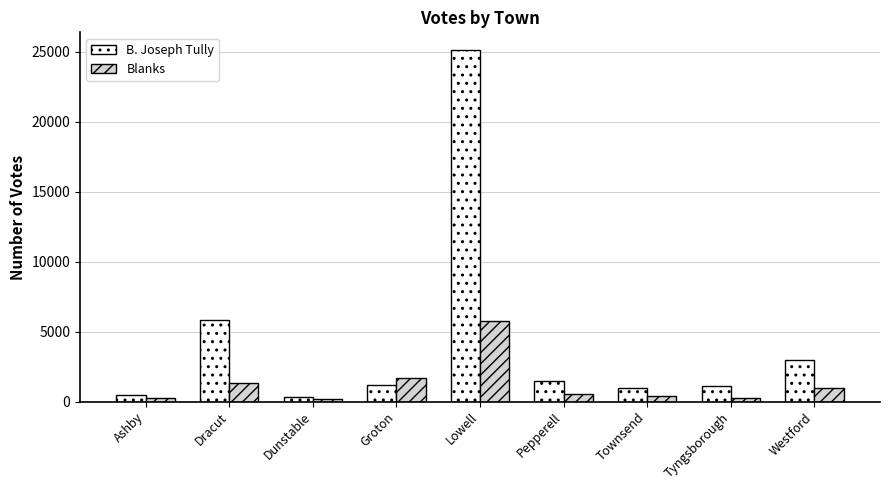

At Lowell, list the series in order from smallest to largest.

Blanks, B. Joseph Tully